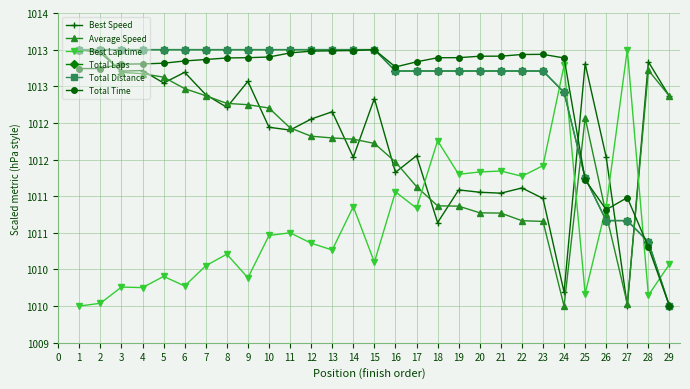

Which series has the largest range (max minus min)?

Best Speed